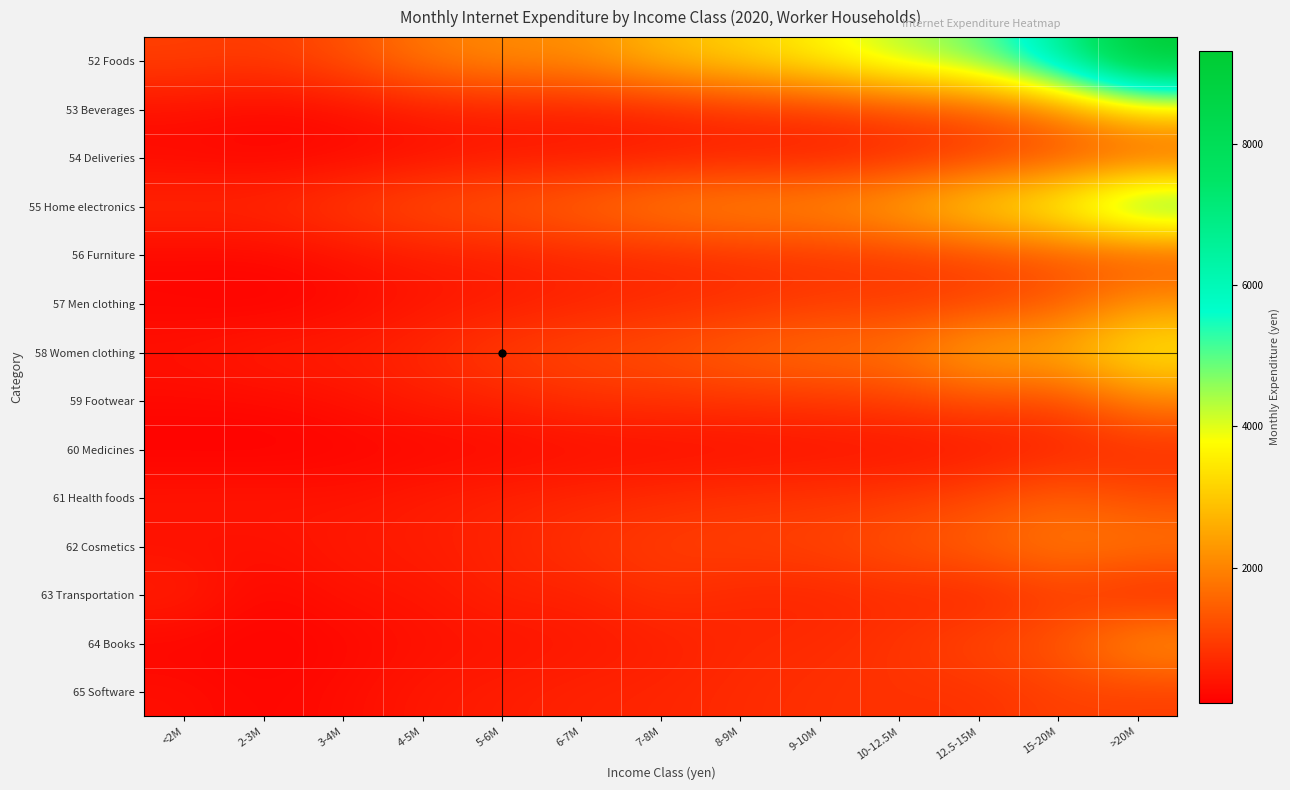

At how many categories does at least one series exceed 7691?

1